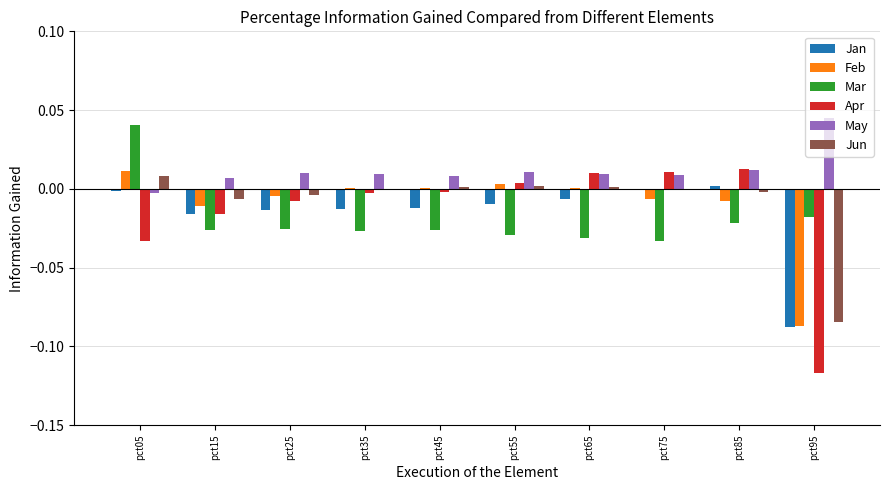

Is the value of Feb at pct65 greater than the value of Mar at pct45?

Yes